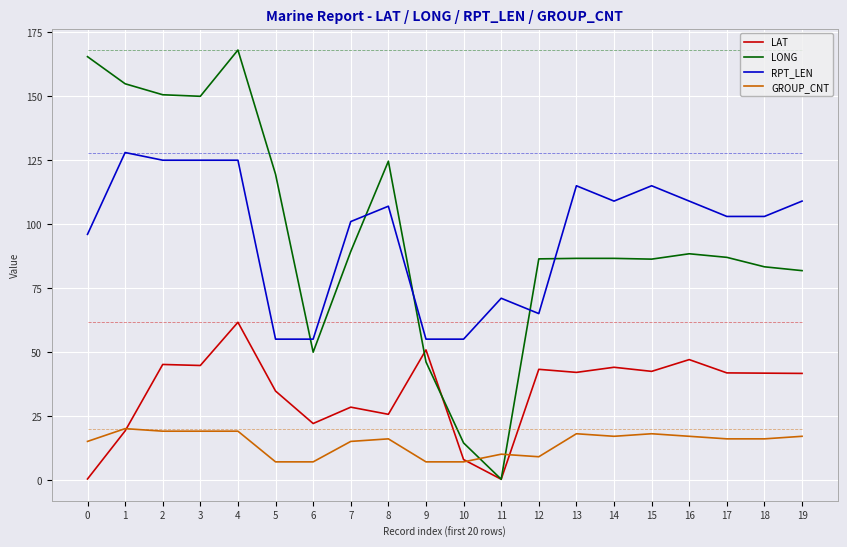

At 18, list the series in order from smallest to largest.

GROUP_CNT, LAT, LONG, RPT_LEN